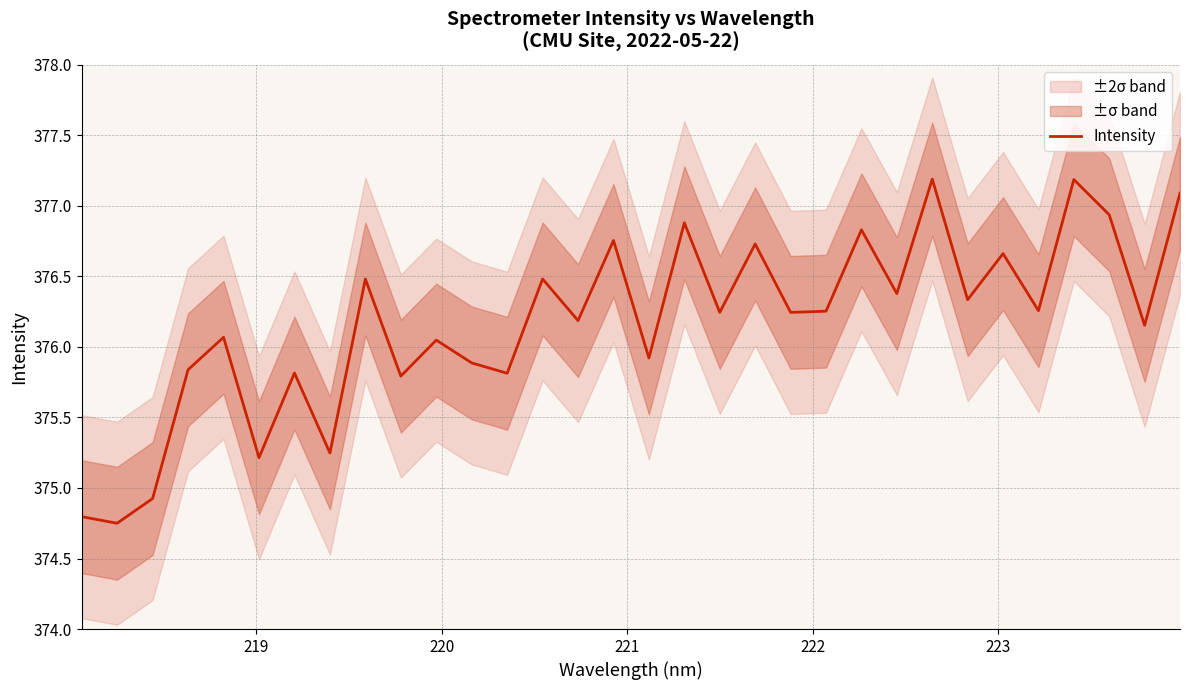

What is the maximum value for Intensity?

377.2